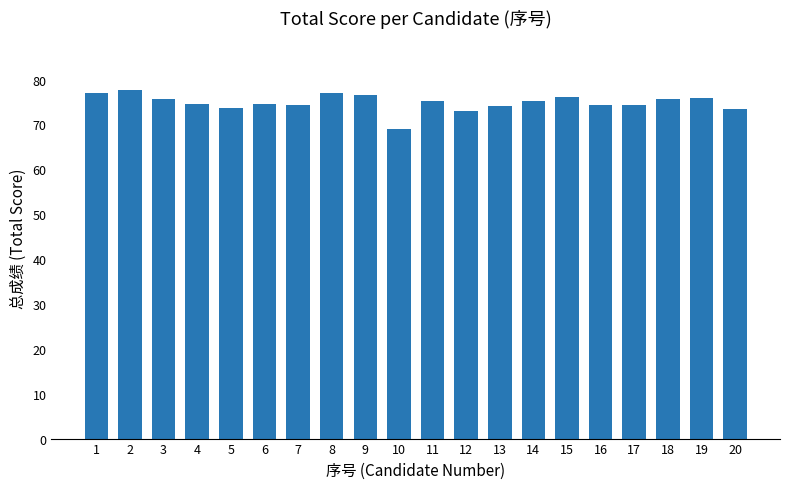

What is the sum of the values at 7 and 9?

150.9